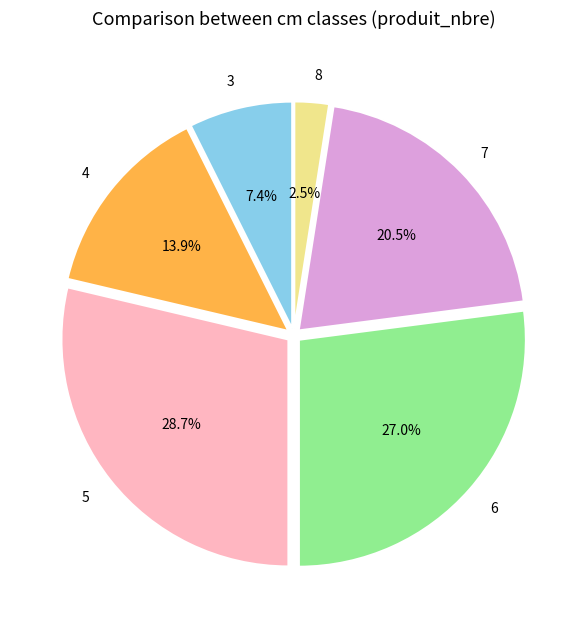

Which slice is the largest?

5